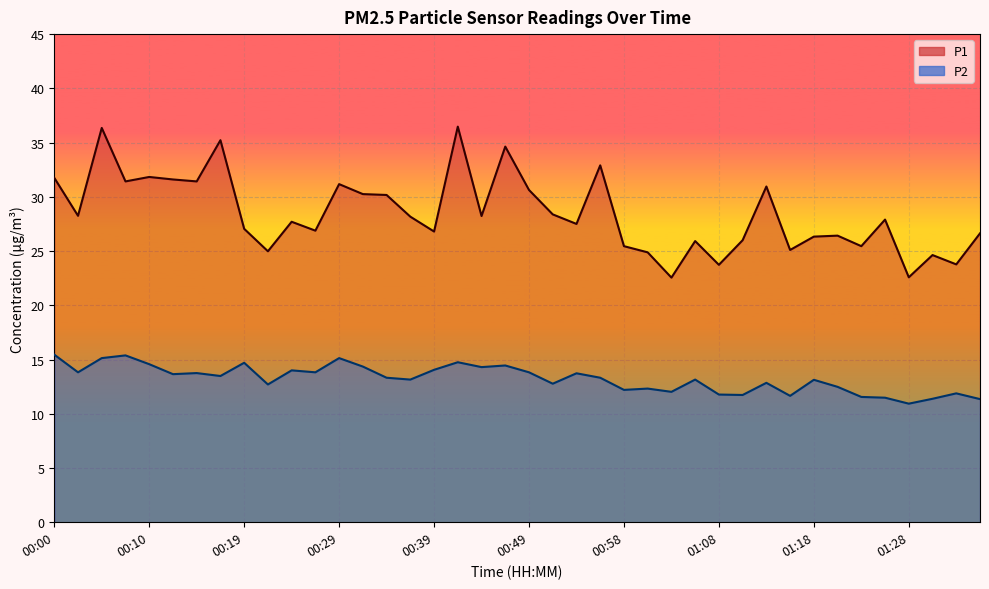

In P2, how many points are higher than both neighbors (excluding endpoints)?

13